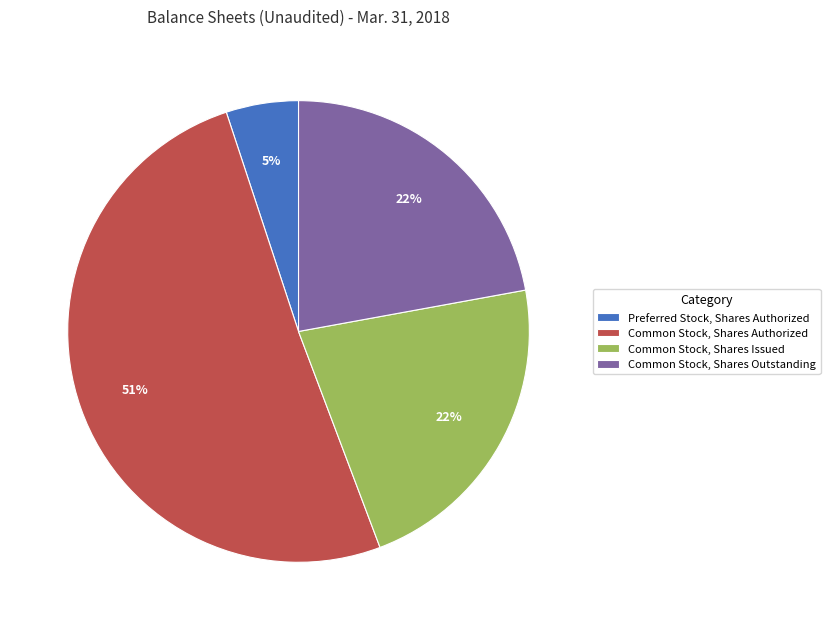

To the nearest percent, what is the difference between the largest and smallest slice percentages?

46%